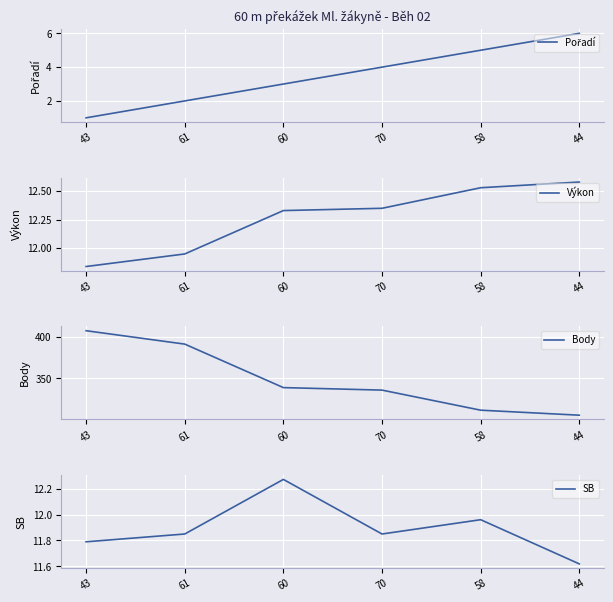

Reading left to right, what are all the values shown in this chart?

Pořadí: 43=1.0	61=2.0	60=3.0	70=4.0	58=5.0	44=6.0
Výkon: 43=11.8	61=11.9	60=12.3	70=12.3	58=12.5	44=12.6
Body: 43=407.0	61=391.0	60=339.0	70=336.0	58=312.0	44=306.0
SB: 43=11.8	61=11.8	60=12.3	70=11.8	58=12.0	44=11.6